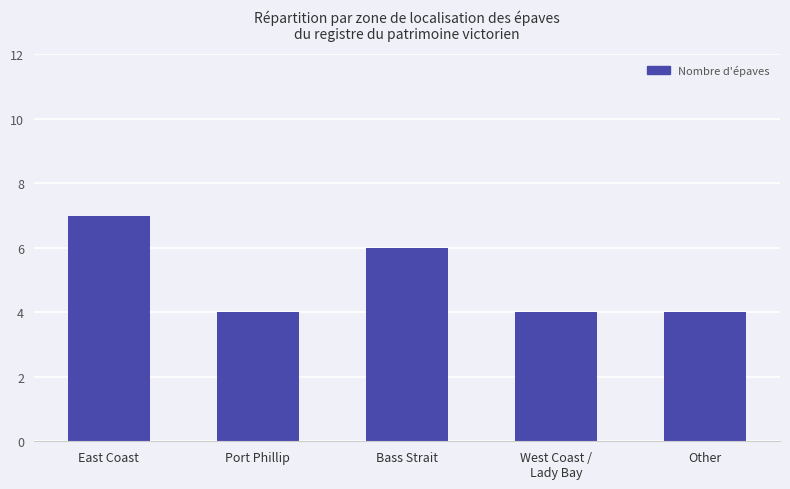

What is the change in value from East Coast to Bass Strait?

-1